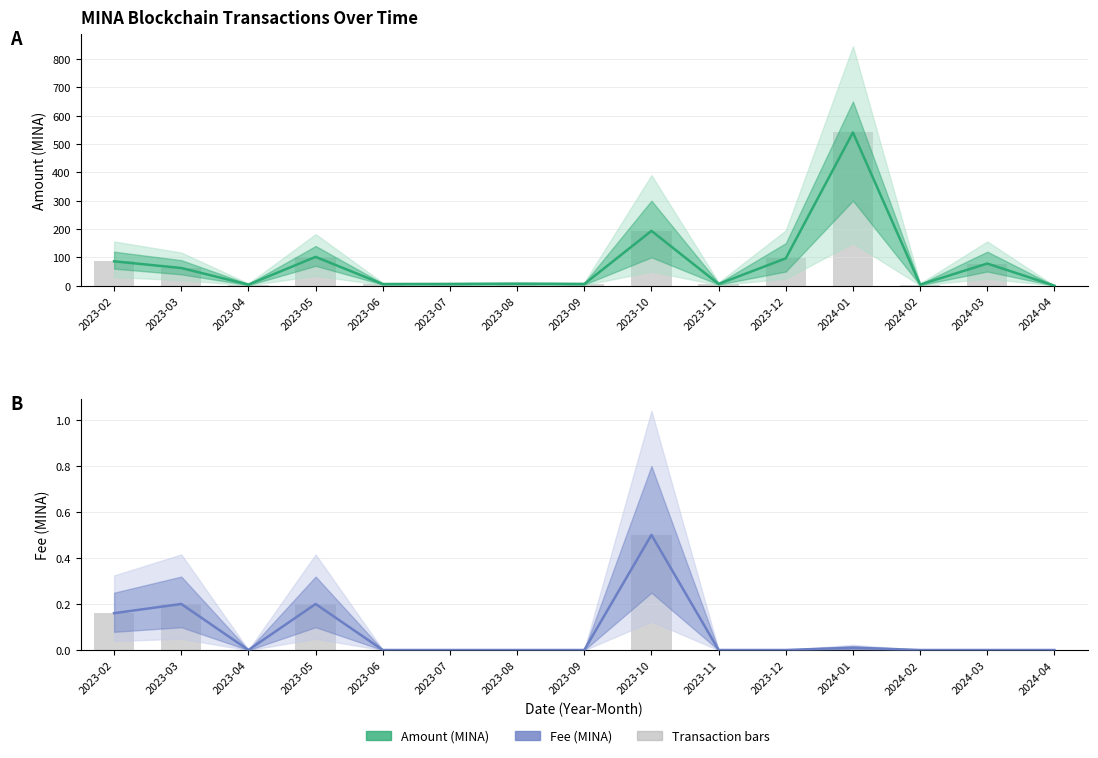

Reading right to left, extract all data points from this chart.

Amount (MINA): 0.1	78.1	3.7	540.8	96.4	6.0	193.4	5.7	6.6	5.8	5.6	101.6	3.8	62.4	85.9
Fee (MINA): 0.0	0.0	0.0	0.0	0.0	0.0	0.5	0.0	0.0	0.0	0.0	0.2	0.0	0.2	0.2